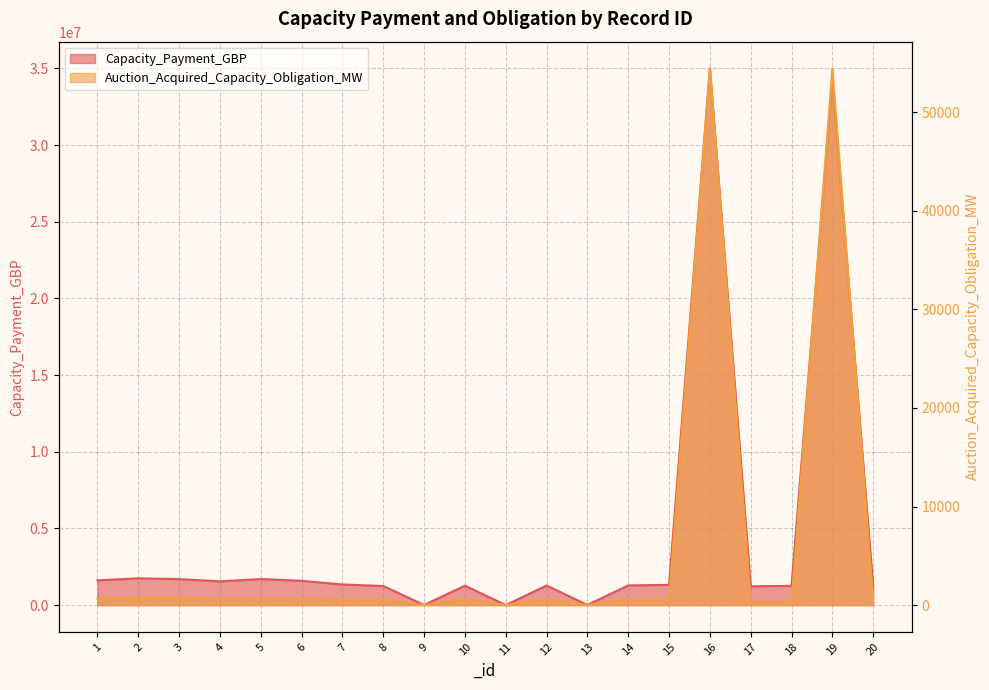

What is the average value of the Auction_Acquired_Capacity_Obligation_MW series?

5876.3